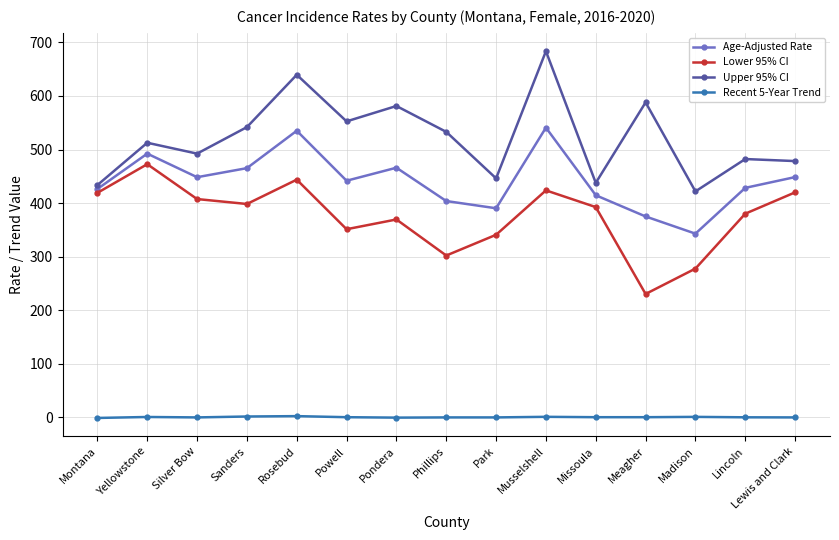

What is the value of the Upper 95% CI point at the 5th from the left?

639.5